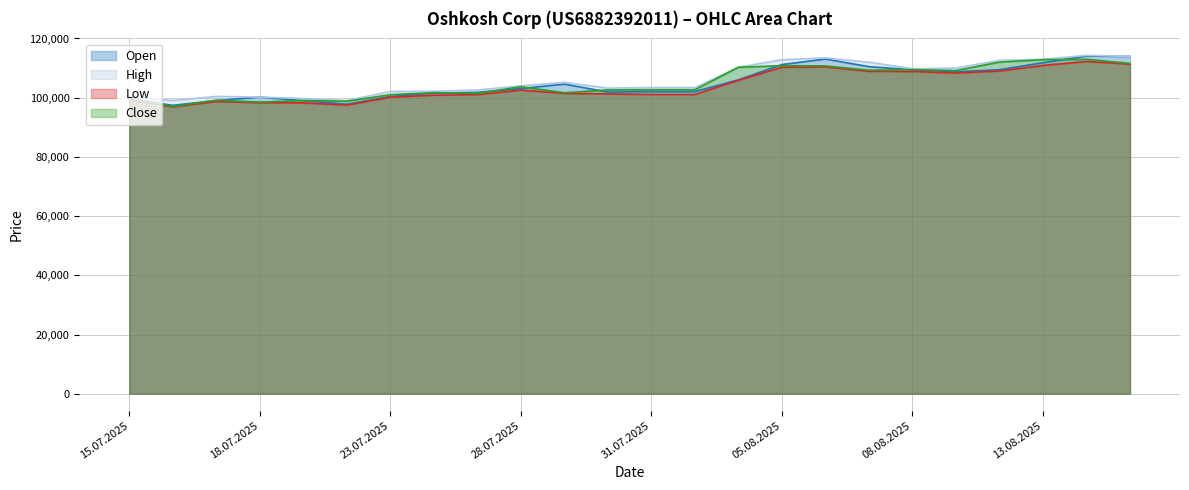

What are all the series names shown in the legend?

Open, High, Low, Close